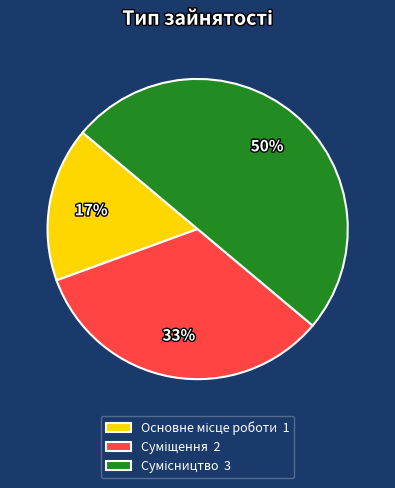

To the nearest percent, what is the difference between the largest and smallest slice percentages?

33%